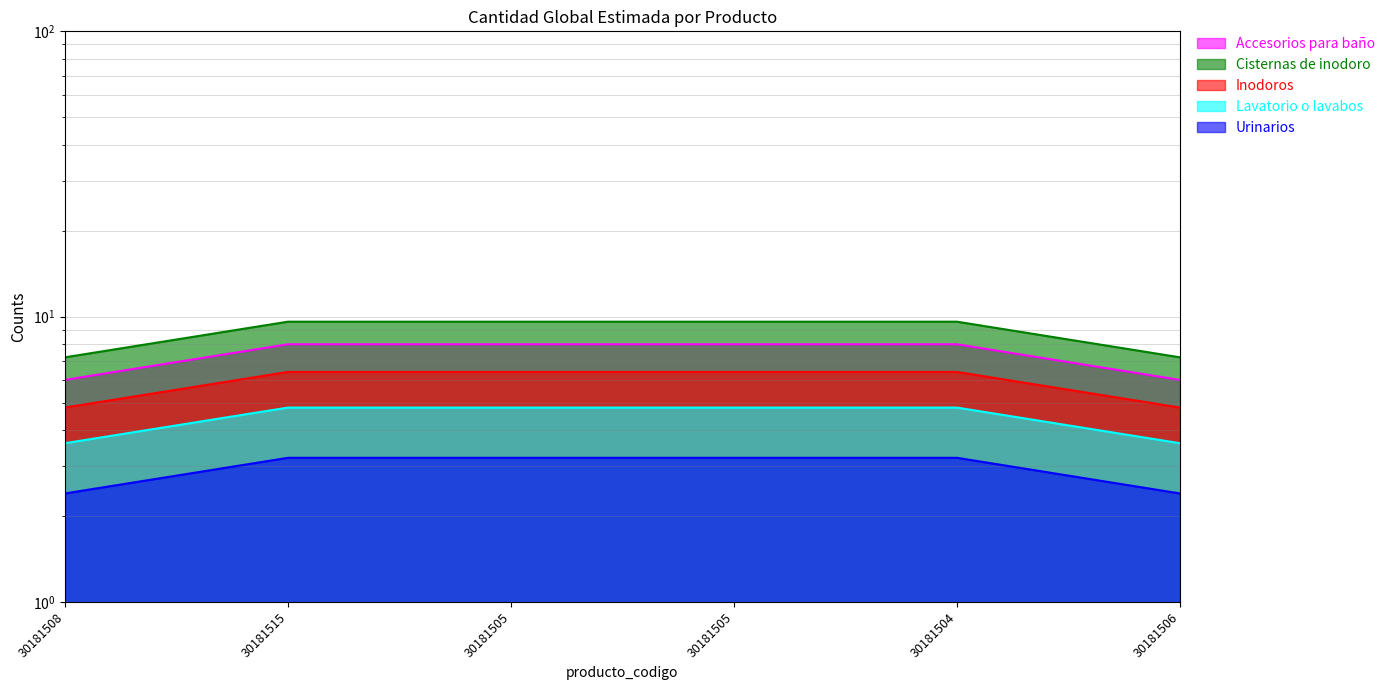

What is the maximum value shown in the chart?

8